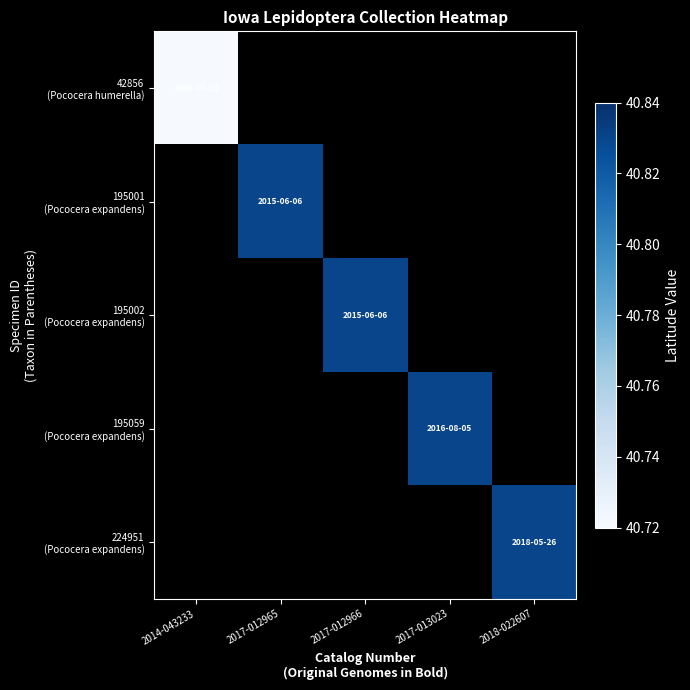

Rank the series by their average value, from lowest to highest.

42856 (Pococera humerella), 195001 (Pococera expandens), 195002 (Pococera expandens), 195059 (Pococera expandens), 224951 (Pococera expandens)